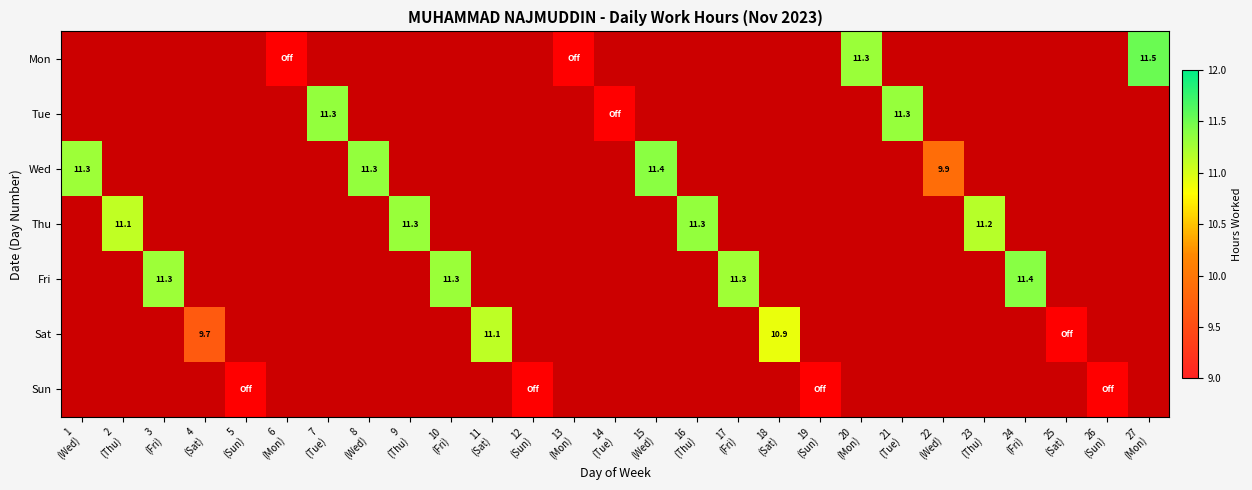

Between 9
(Thu) and 27
(Mon), which is larger?

27
(Mon)